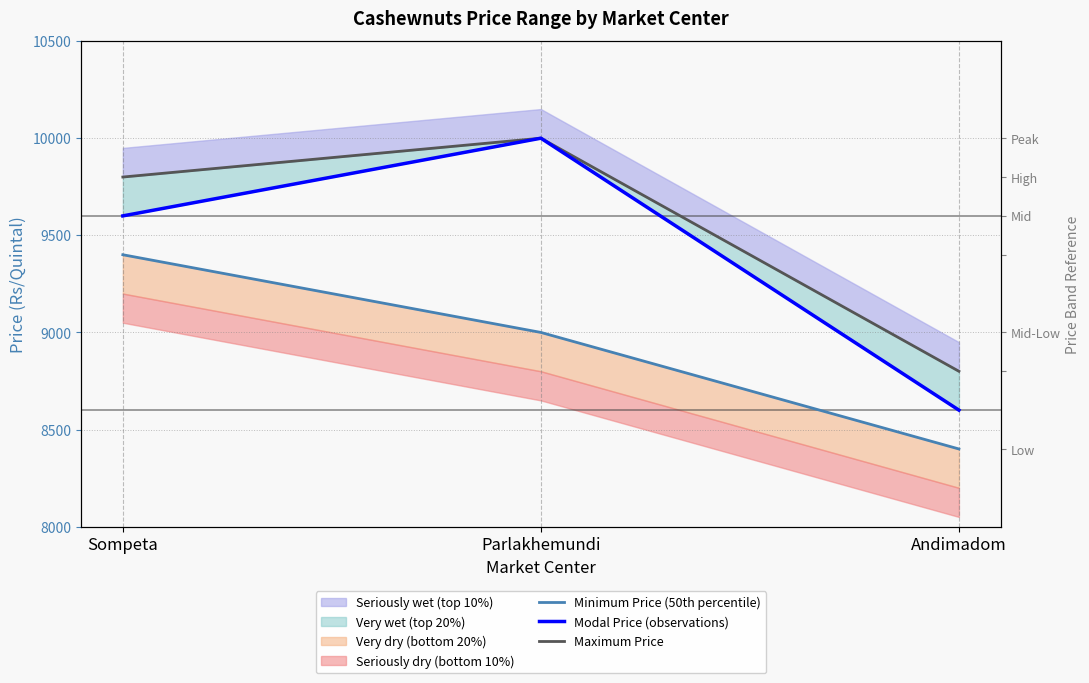

At which category is the sum across all series the highest?

Parlakhemundi